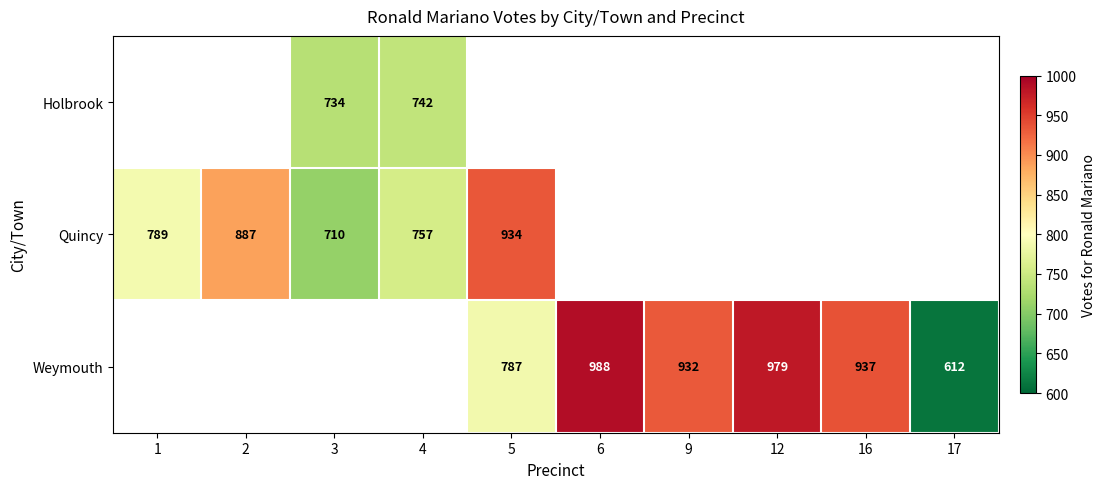

True or false: Quincy has a value of 515 at 5.

False